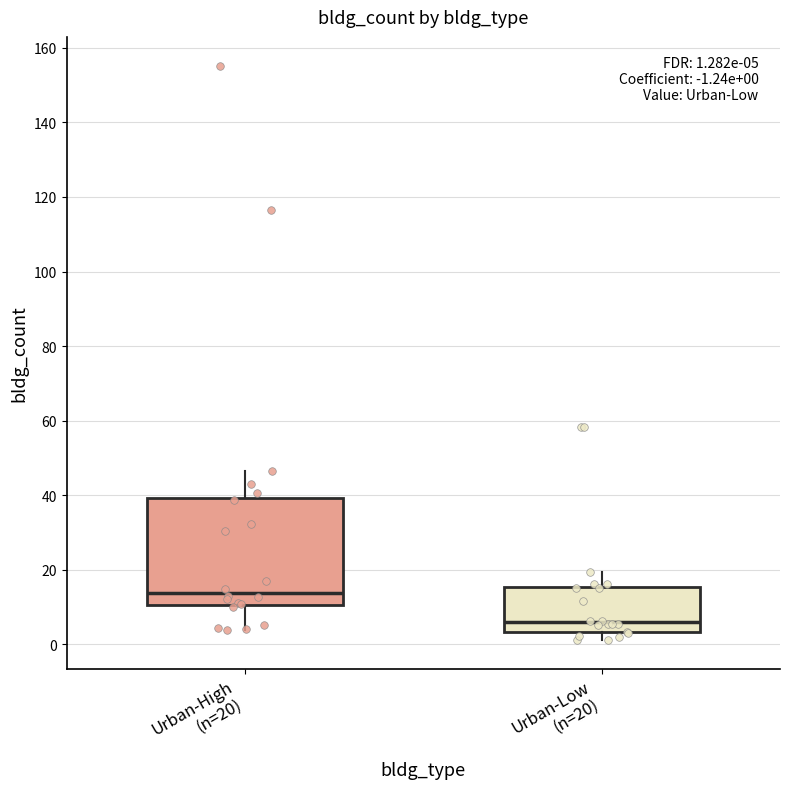

Comparing the boxes themselves (not the whiskers), which one is the tallest?

Urban-High (n=20)